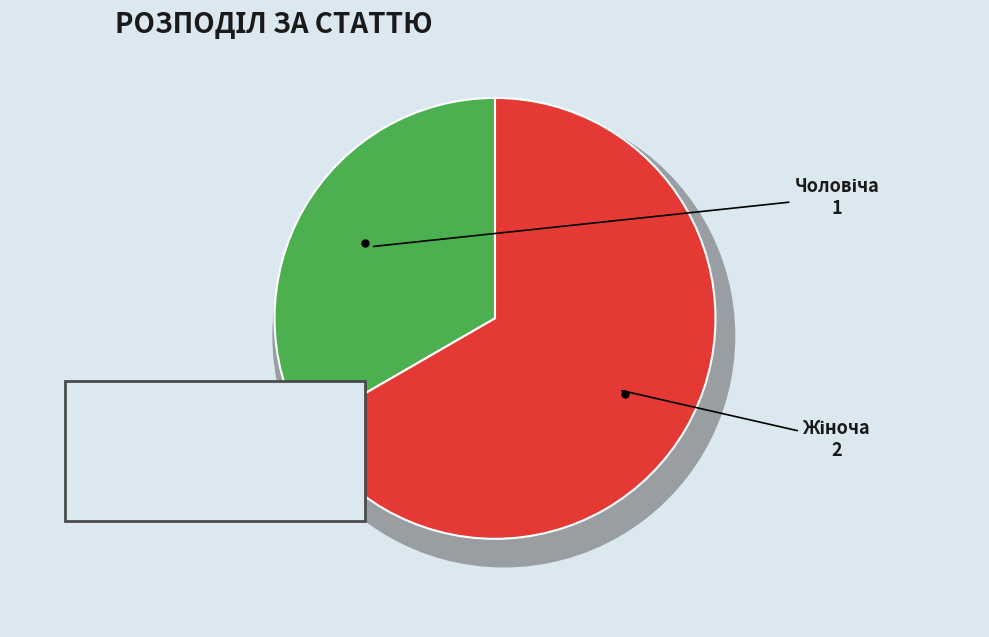

How many segments does this pie chart have?

2